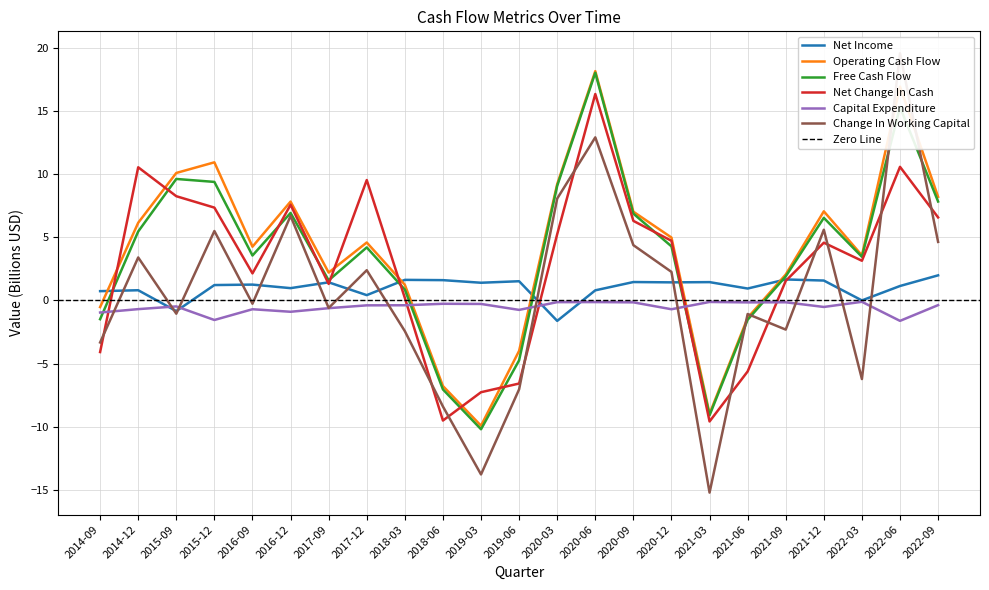

Reading left to right, extract all data points from this chart.

Net Income: 0.7	0.8	-0.8	1.2	1.3	1.0	1.4	0.4	1.6	1.6	1.4	1.5	-1.6	0.8	1.5	1.4	1.4	0.9	1.7	1.6	0.0	1.1	2.0
Operating Cash Flow: -0.5	6.1	10.1	10.9	4.3	7.8	2.2	4.6	1.2	-6.8	-9.9	-4.0	9.2	18.1	7.0	5.0	-9.0	-1.4	2.1	7.0	3.6	16.9	8.2
Free Cash Flow: -1.5	5.5	9.6	9.4	3.6	6.9	1.6	4.2	0.9	-7.0	-10.2	-4.7	9.1	18.0	6.9	4.3	-9.1	-1.5	1.9	6.5	3.5	15.3	7.8
Net Change In Cash: -4.1	10.5	8.2	7.3	2.1	7.6	1.3	9.5	0.2	-9.5	-7.3	-6.6	5.2	16.3	6.3	4.7	-9.6	-5.6	1.5	4.6	3.1	10.6	6.6
Capital Expenditure: -1.0	-0.7	-0.5	-1.6	-0.7	-0.9	-0.6	-0.4	-0.4	-0.3	-0.3	-0.8	-0.1	-0.1	-0.2	-0.7	-0.1	-0.2	-0.1	-0.5	-0.1	-1.6	-0.4
Change In Working Capital: -3.3	3.4	-1.1	5.5	-0.3	6.7	-0.6	2.4	-2.4	-8.4	-13.8	-7.0	8.1	12.9	4.4	2.3	-15.2	-1.1	-2.3	5.6	-6.2	19.6	4.6